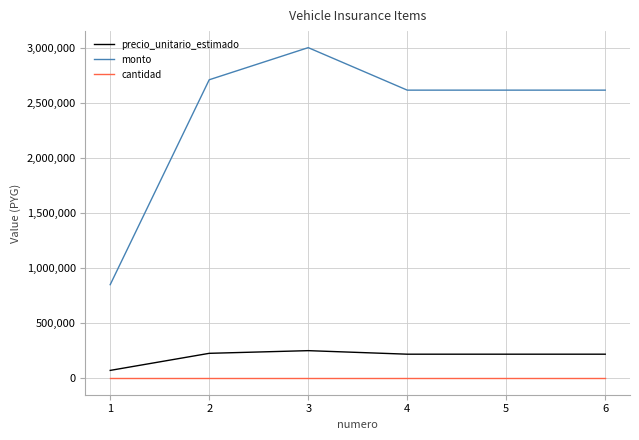

Rank the series by their maximum value, from lowest to highest.

cantidad, precio_unitario_estimado, monto